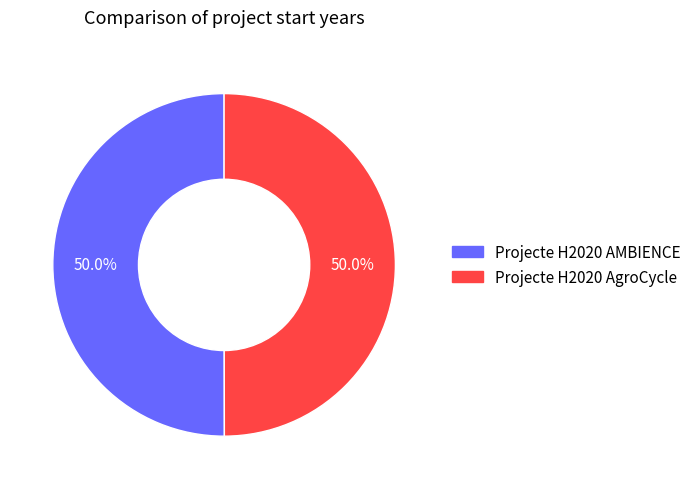

What percentage do Projecte H2020 AMBIENCE and Projecte H2020 AgroCycle together represent?

100.0%